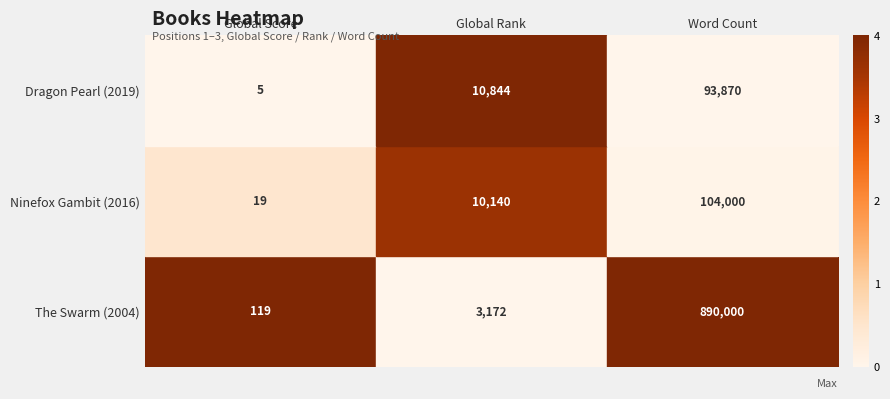

Is it true that Ninefox Gambit (2016) equals 5949 at Global Rank?

False